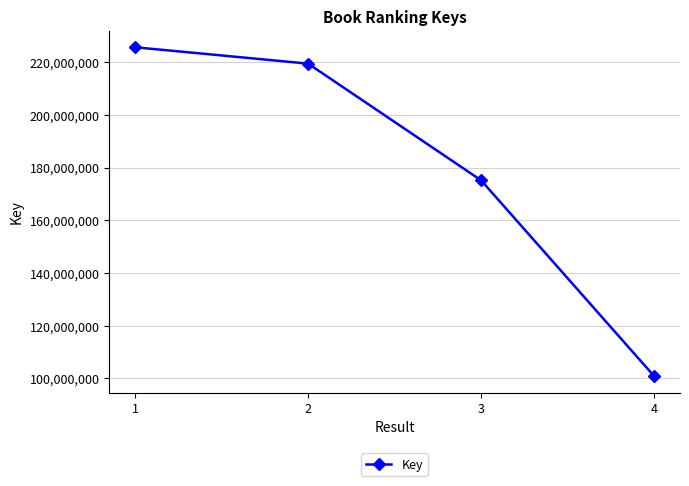

What is the value of the 4th point from the left?

100922949